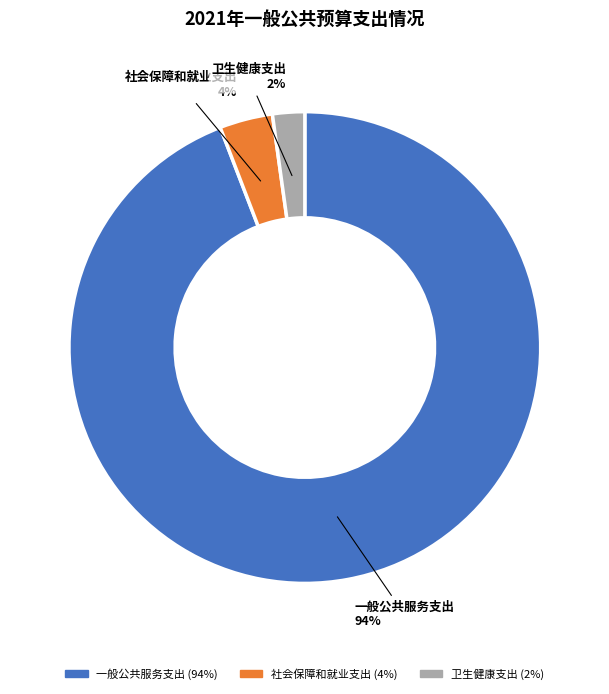

The 卫生健康支出 slice represents 2% of the pie. True or false?

True